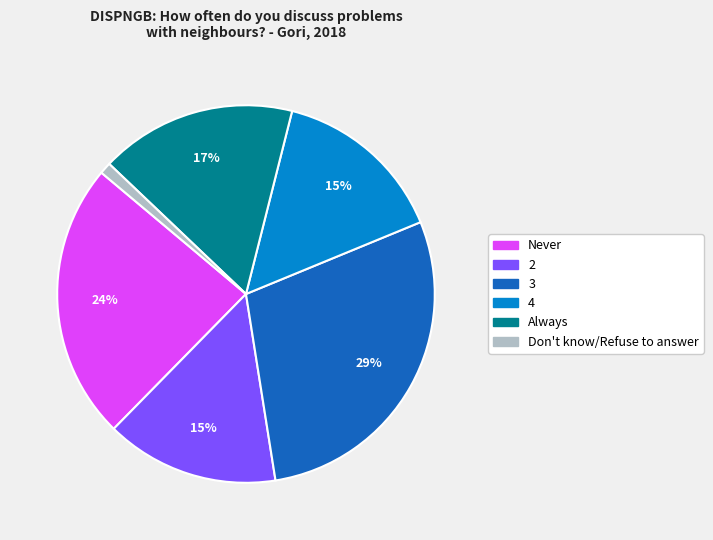

Do Never and 3 together represent more than half of the pie?

Yes